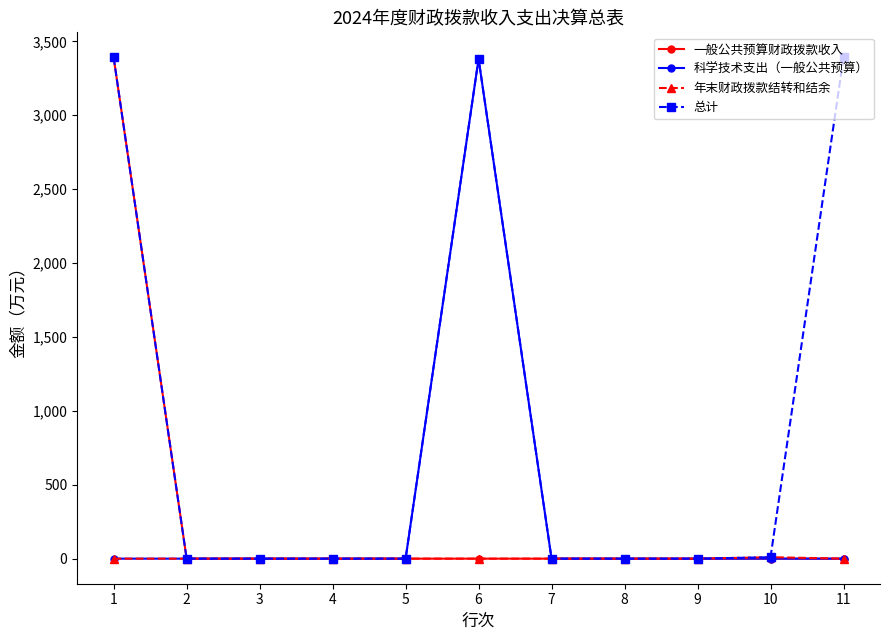

What is the difference between the highest and lowest values at 6?

3381.5